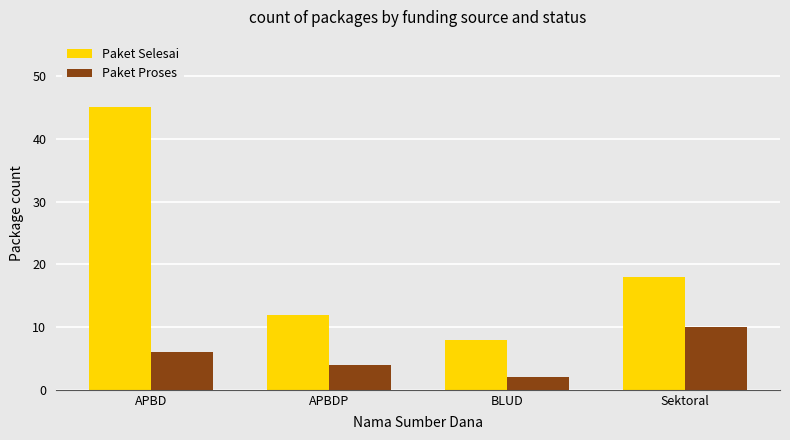

List the series in order of their overall mean, lowest first.

Paket Proses, Paket Selesai